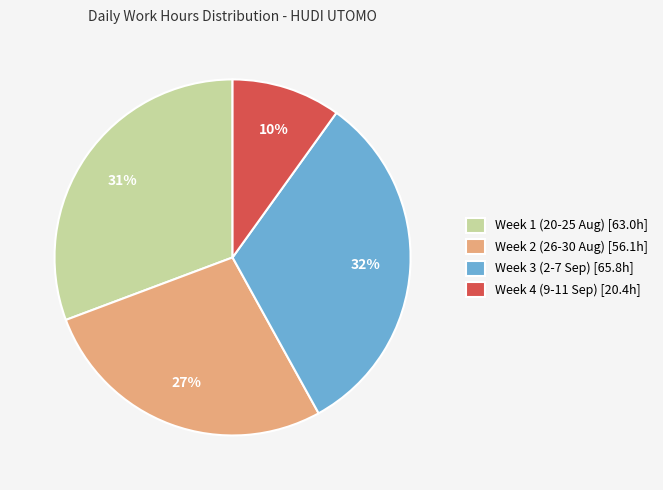

Is the sum of Week 4 (9-11 Sep) [20.4h] and Week 2 (26-30 Aug) [56.1h] greater than half?

No